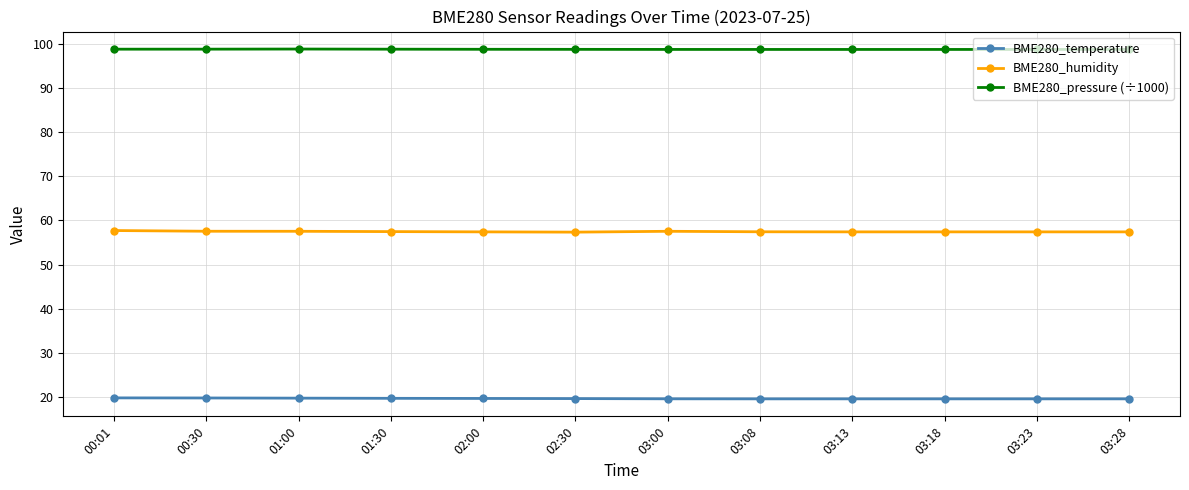

The value of BME280_humidity at 03:08 is 57.5. True or false?

True